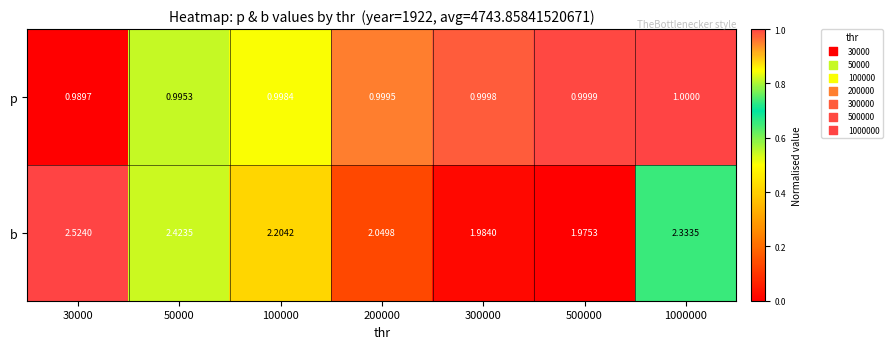

Which series has the widest spread of values?

b